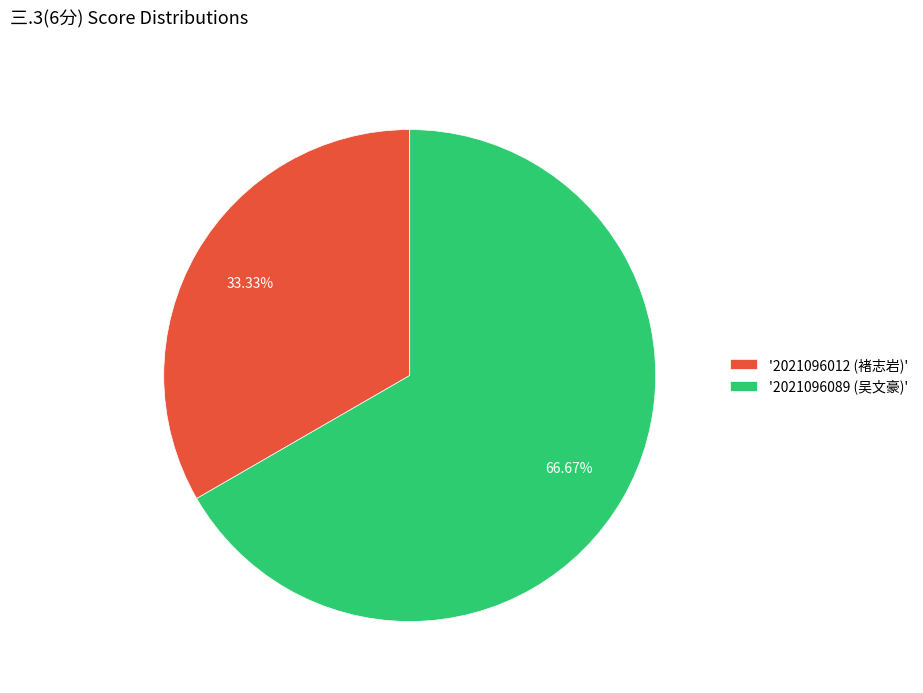

Which has a higher value, '2021096012 (褚志岩)' or '2021096089 (吴文豪)'?

'2021096089 (吴文豪)'